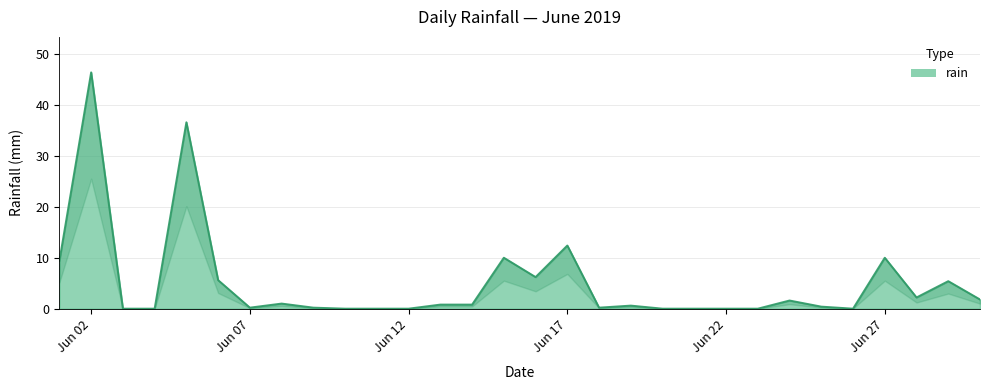

What is the value of the 27th point from the left?

10.0